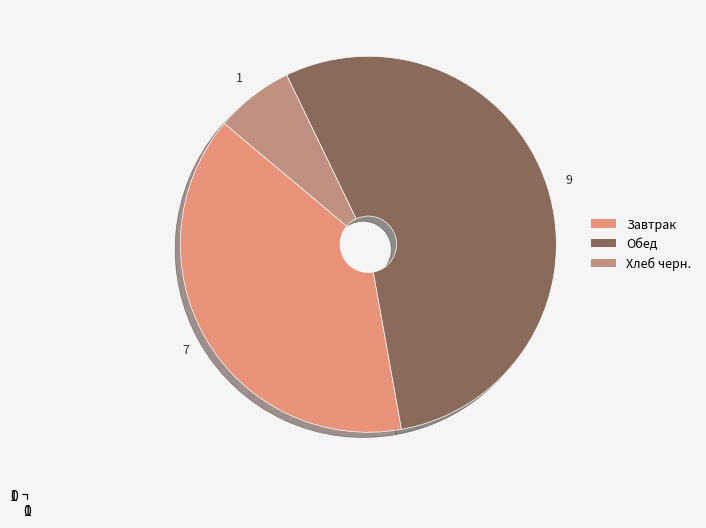

Does Обед represent more than half of the total?

Yes